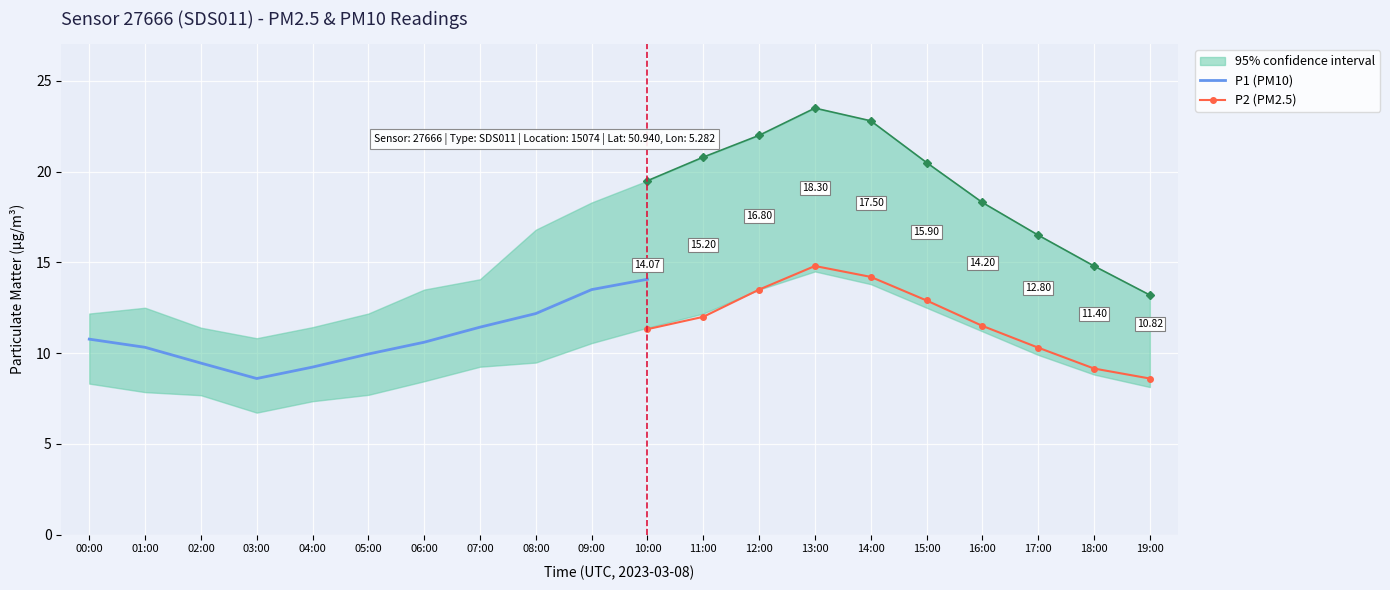

Reading left to right, list all the values displayed in this chart.

P1: 00:00=10.8	01:00=10.3	02:00=9.4	03:00=8.6	04:00=9.2	05:00=9.9	06:00=10.6	07:00=11.4	08:00=12.2	09:00=13.5	10:00=14.1	11:00=15.2	12:00=16.8	13:00=18.3	14:00=17.5	15:00=15.9	16:00=14.2	17:00=12.8	18:00=11.4	19:00=10.8
P2: 00:00=8.8	01:00=7.4	02:00=7.2	03:00=7.7	04:00=8.2	05:00=7.7	06:00=7.3	07:00=9.2	08:00=9.2	09:00=10.1	10:00=11.3	11:00=12.0	12:00=13.5	13:00=14.8	14:00=14.2	15:00=12.9	16:00=11.5	17:00=10.3	18:00=9.2	19:00=8.6
P1_upper: 00:00=12.2	01:00=12.5	02:00=11.4	03:00=10.8	04:00=11.4	05:00=12.2	06:00=13.5	07:00=14.1	08:00=16.8	09:00=18.3	10:00=19.5	11:00=20.8	12:00=22.0	13:00=23.5	14:00=22.8	15:00=20.5	16:00=18.3	17:00=16.5	18:00=14.8	19:00=13.2
P1_lower: 00:00=8.3	01:00=7.8	02:00=7.7	03:00=6.7	04:00=7.3	05:00=7.7	06:00=8.4	07:00=9.2	08:00=9.5	09:00=10.6	10:00=11.4	11:00=12.2	12:00=13.5	13:00=14.5	14:00=13.8	15:00=12.5	16:00=11.2	17:00=9.9	18:00=8.8	19:00=8.1